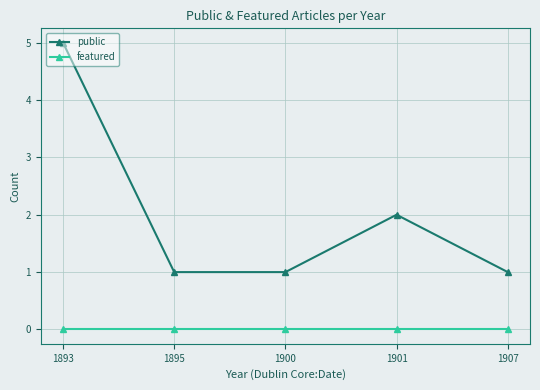

Count the public values in the range 1 to 2.

4